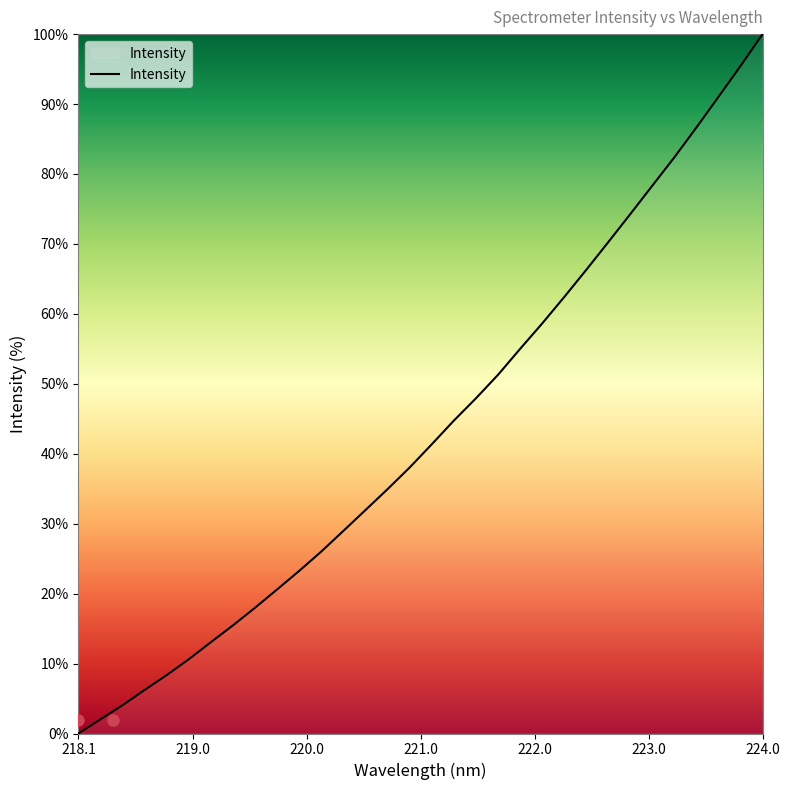

What is the greatest value displayed?

100.0